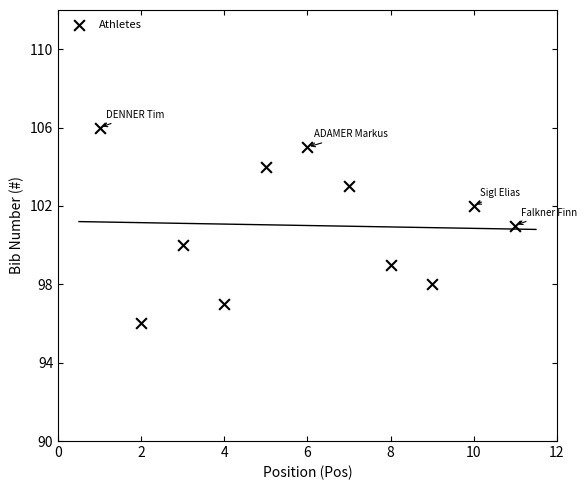

What is the range of X values (max minus min)?

10